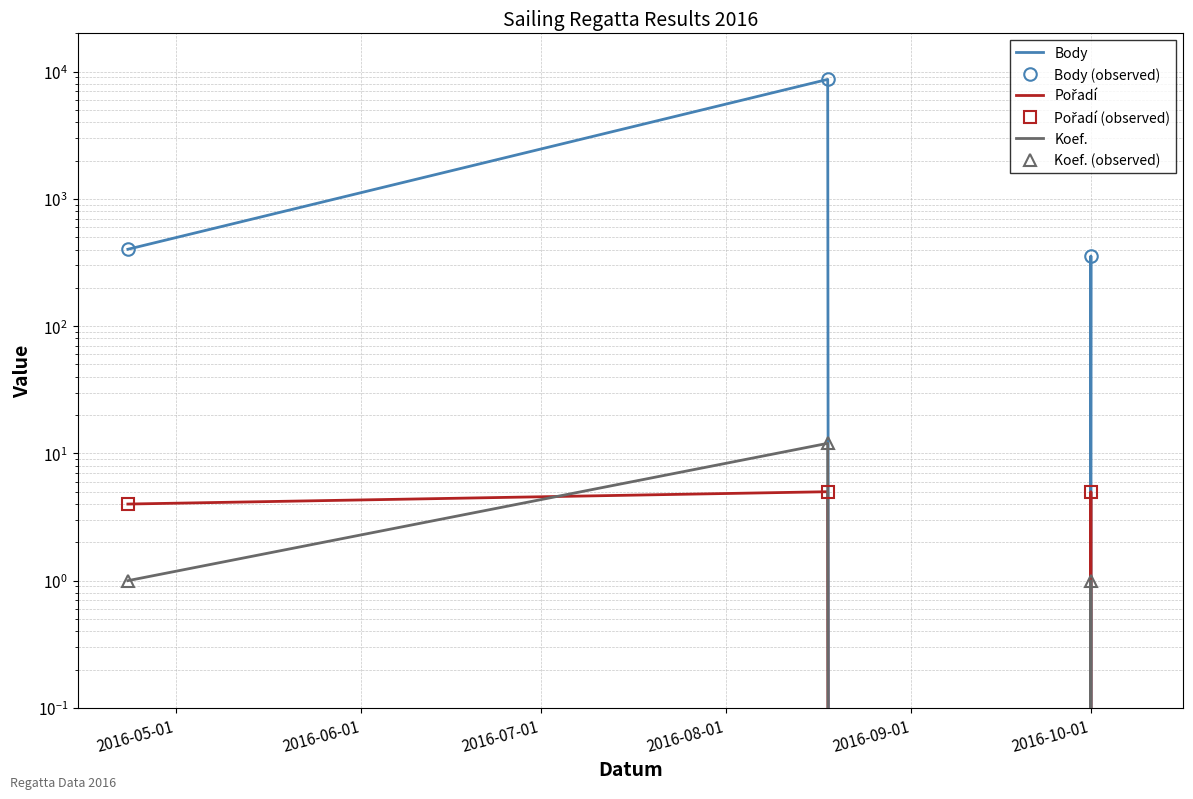

Reading left to right, what are all the values shown in this chart?

Body: 402	8691	0	356	0
Body (observed): 402	8691	0	356	0
Pořadí: 4	5	0	5	0
Pořadí (observed): 4	5	0	5	0
Koef.: 1	12	0	1	0
Koef. (observed): 1	12	0	1	0